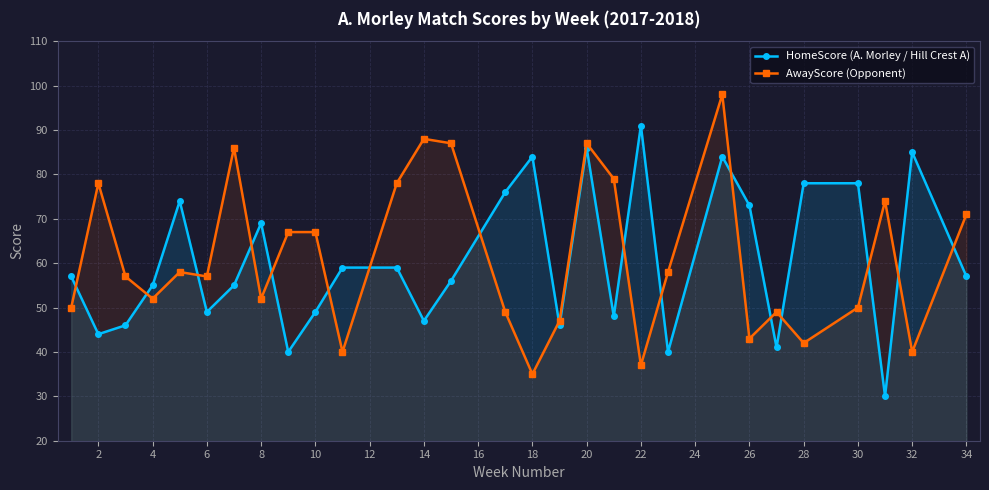

What is the highest value of the AwayScore (Opponent) series?

98